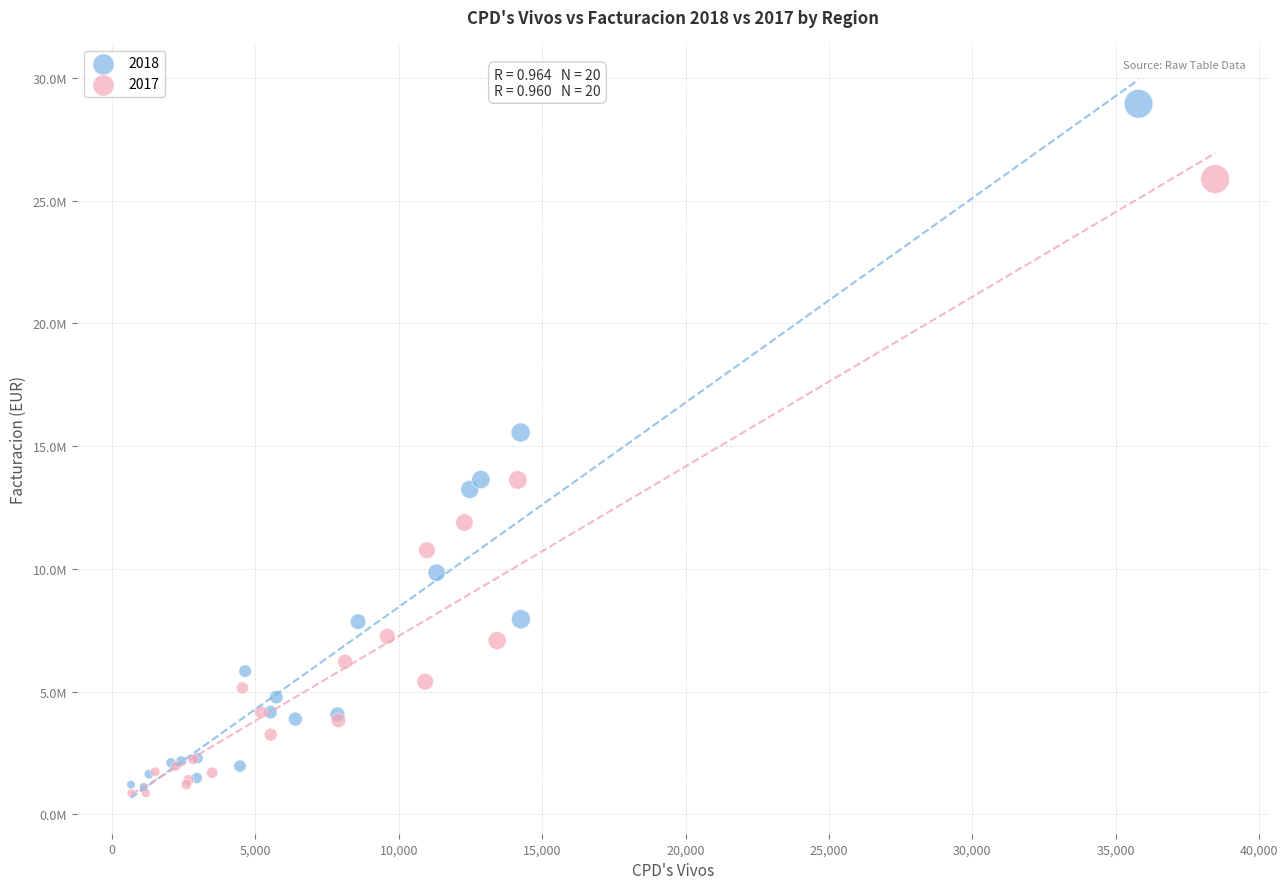

What are all the series names shown in the legend?

2018, 2017